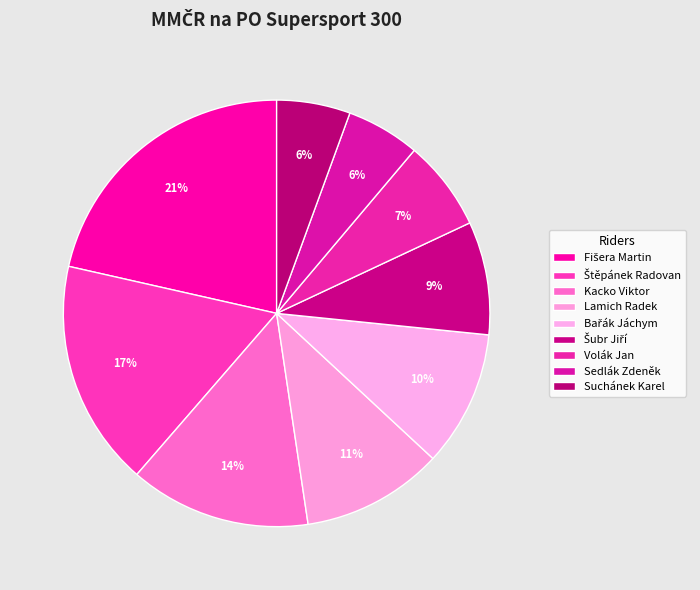

Do Suchánek Karel and Volák Jan together represent more than half of the pie?

No